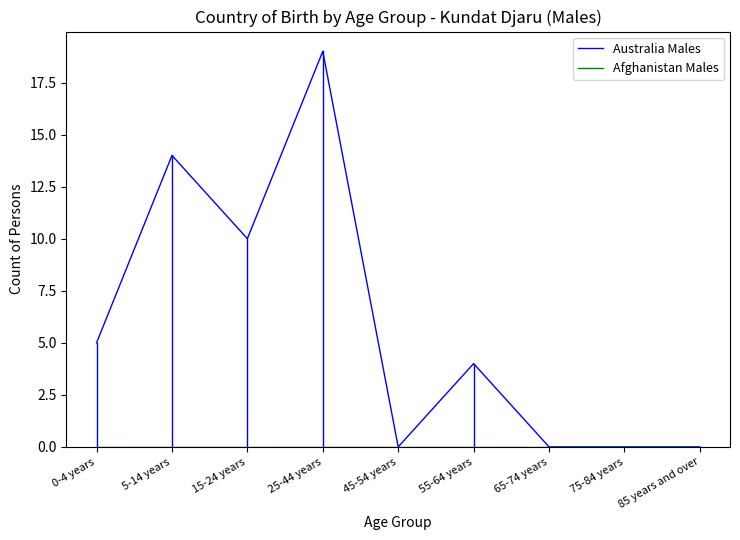

Which series changed the most between 0-4 years and 45-54 years?

Australia Males